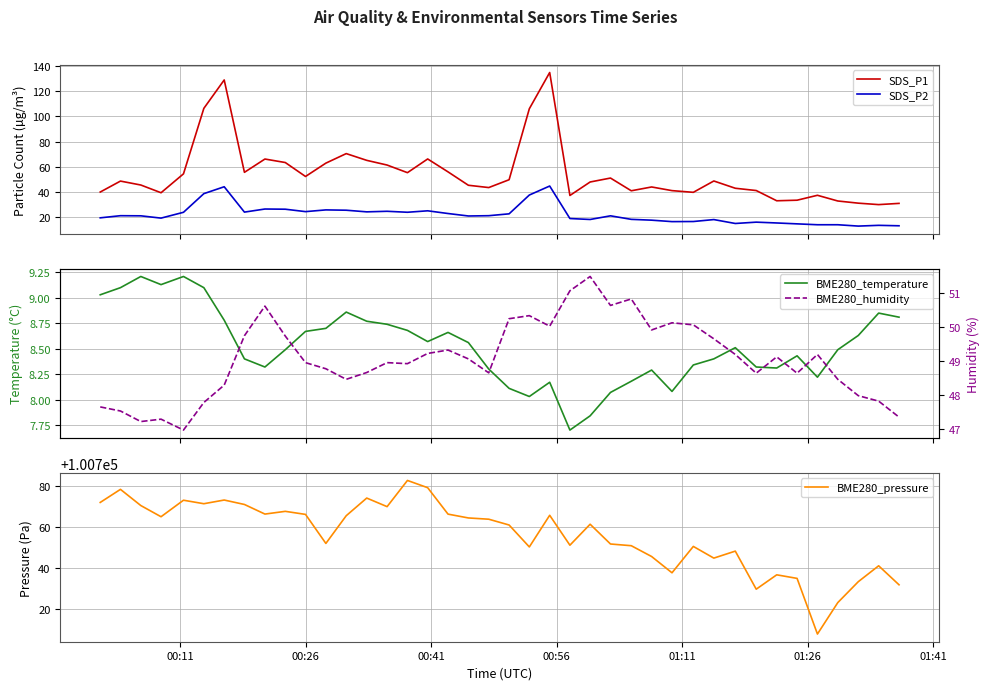

True or false: SDS_P2 and SDS_P1 cross at least once.

False